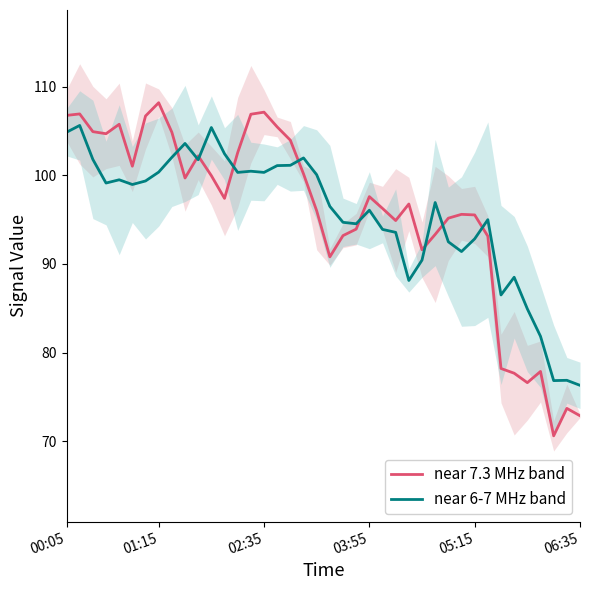

How many interior local valleys does the near 6-7 MHz band series have?

10